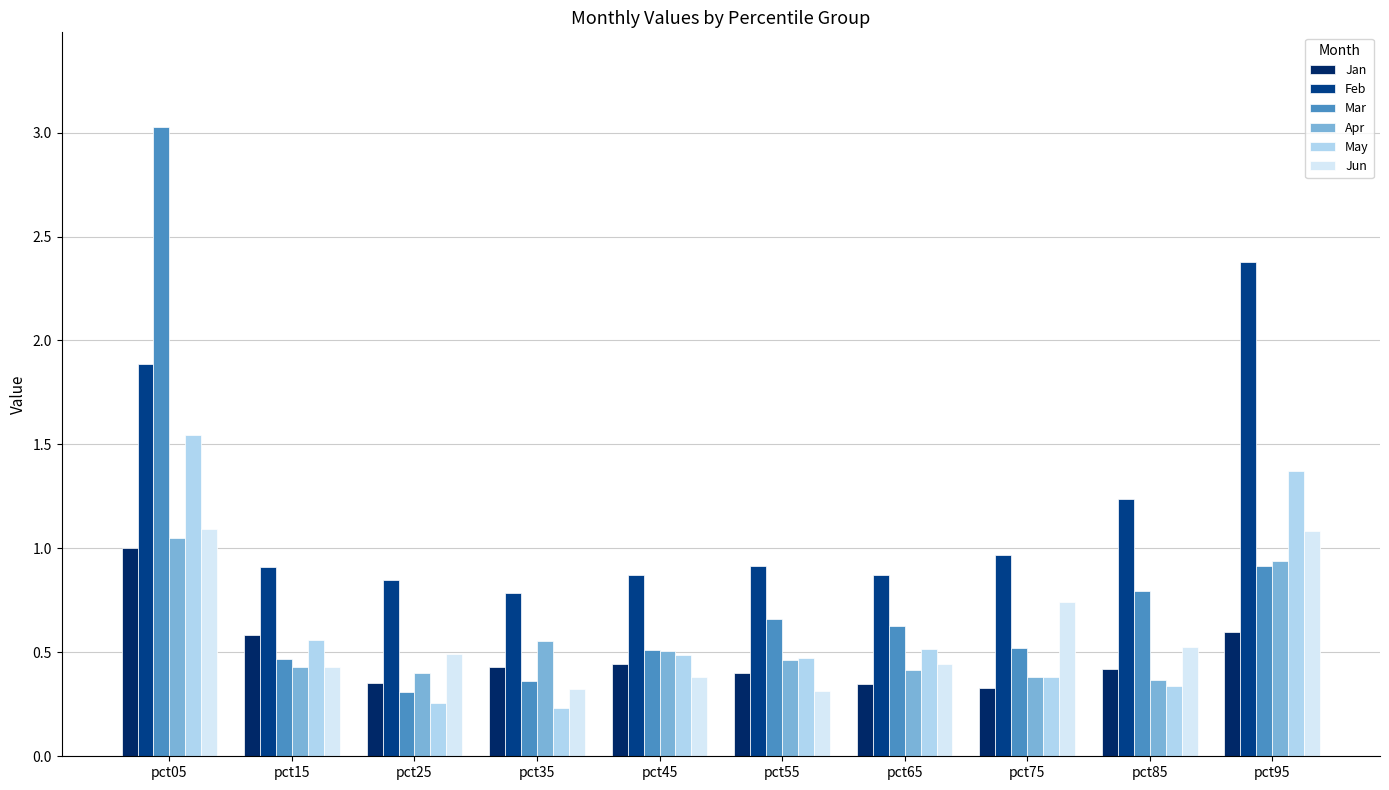

What is the greatest value displayed?

3.0